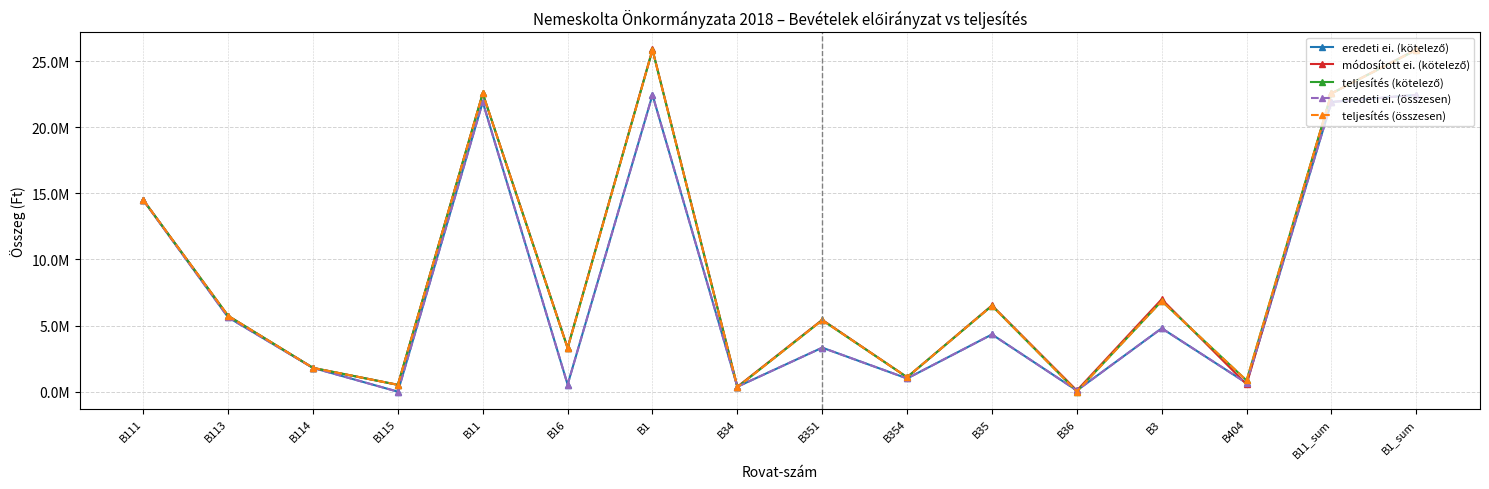

Does the chart have visible grid lines?

Yes